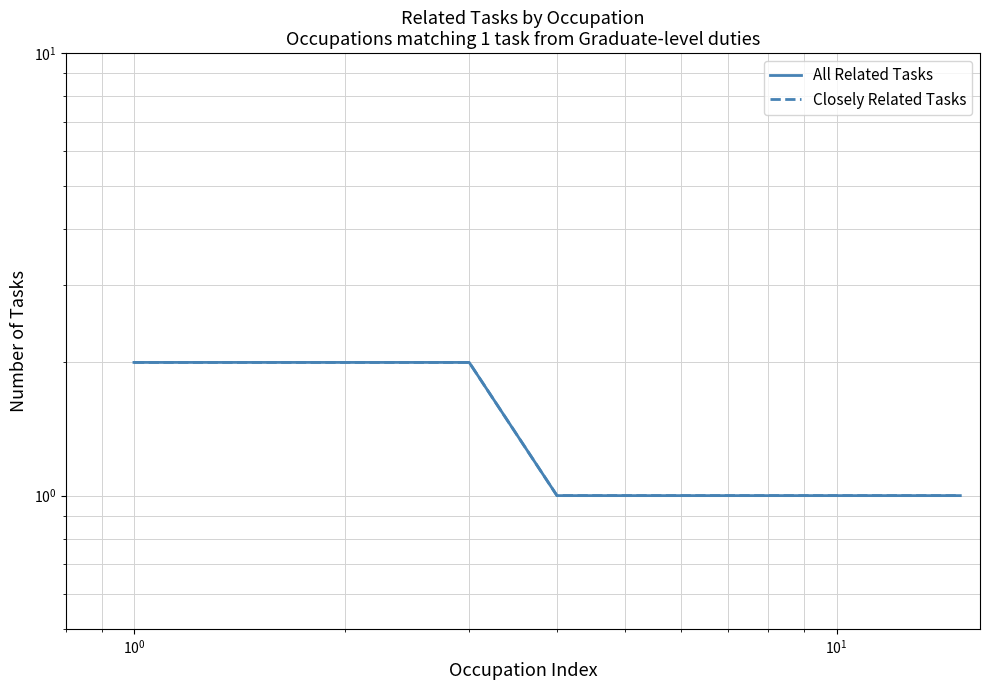

True or false: Closely Related Tasks and All Related Tasks intersect in this chart.

False